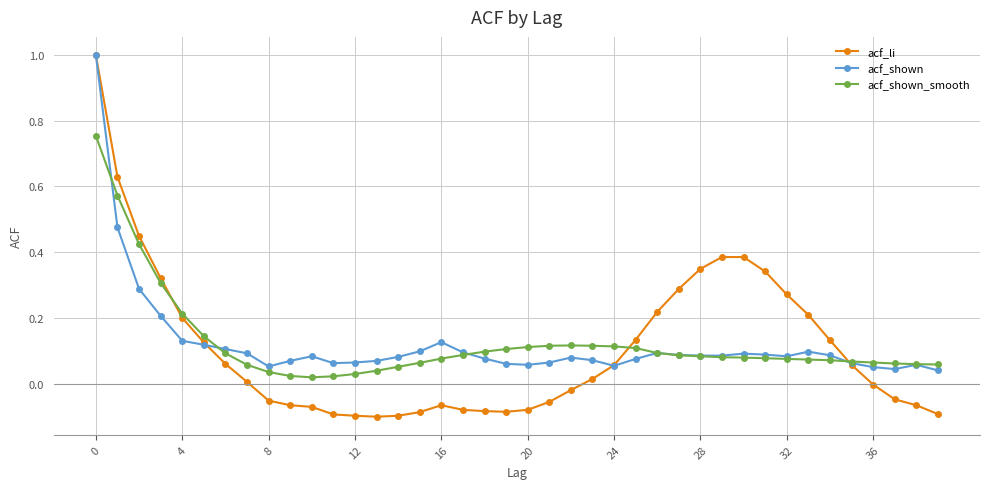

What is the highest value of the acf_li series?

1.0